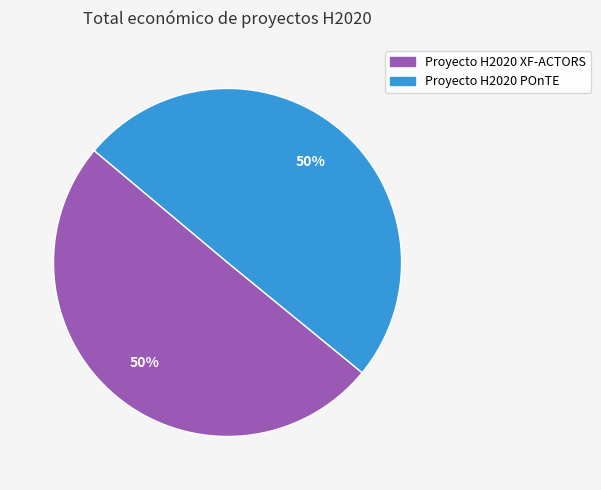

To the nearest percent, what portion does Proyecto H2020 XF-ACTORS represent?

50%